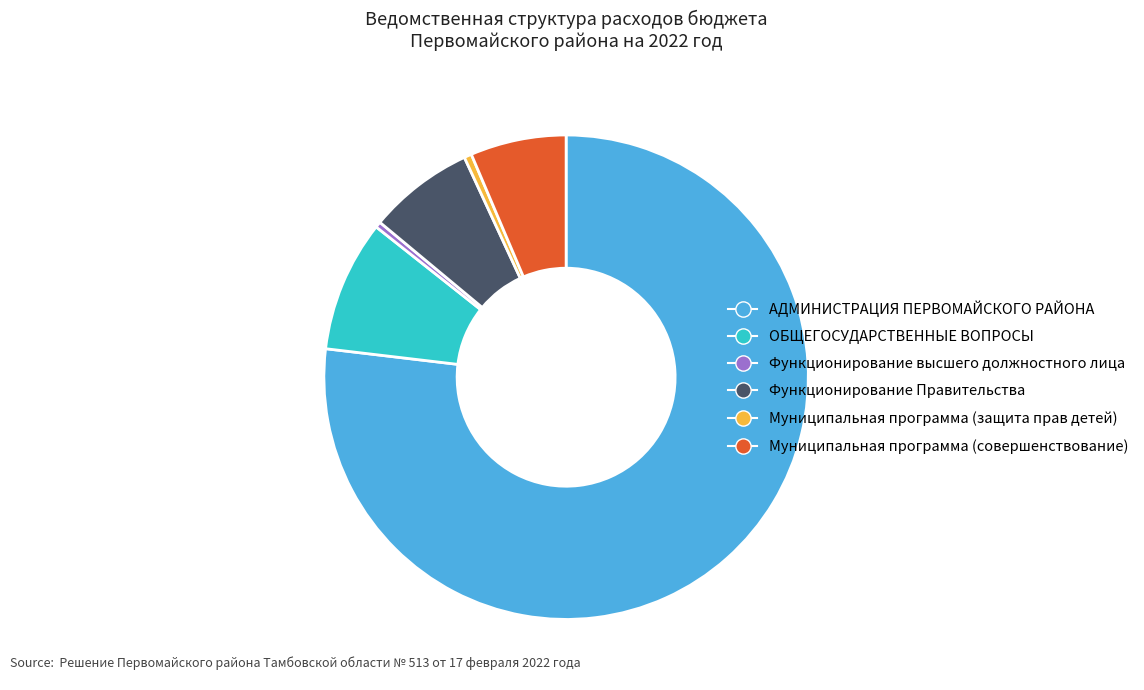

Is there a majority slice in this chart?

Yes